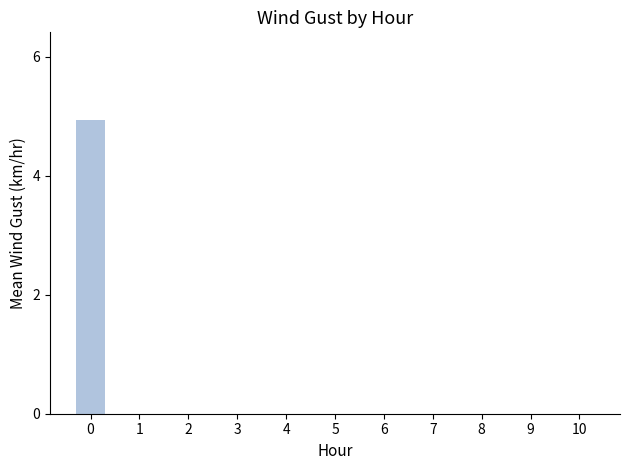

What is the sum of all values?

4.9